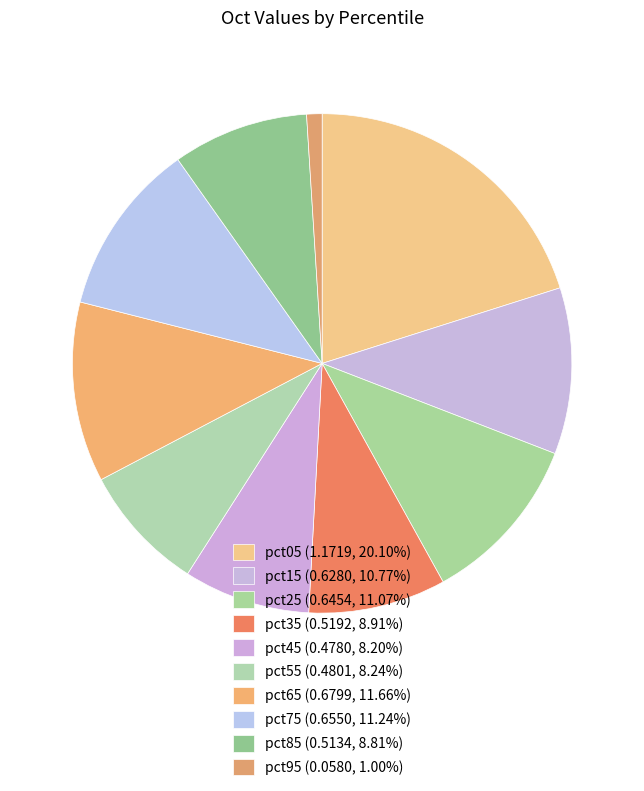

Count the number of slices in the pie.

10